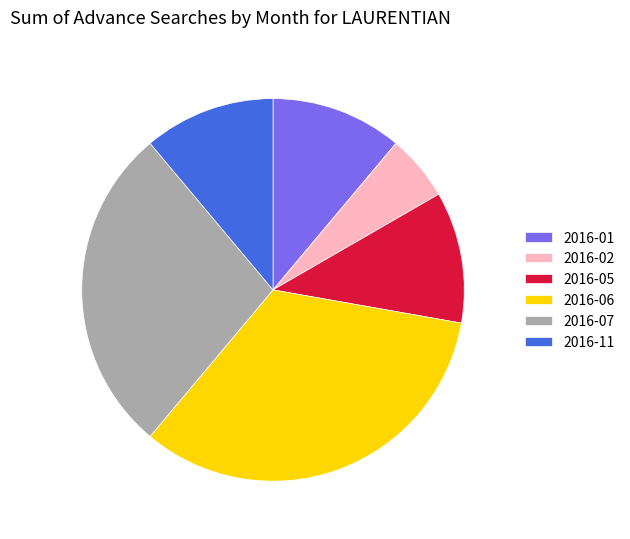

Which category has the biggest portion of the pie?

2016-06